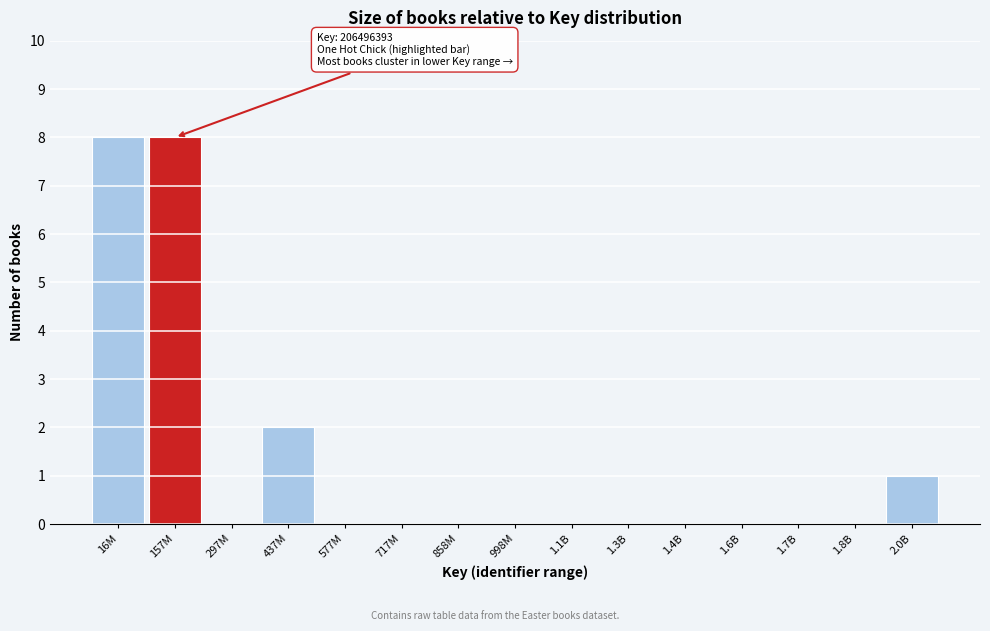

Reading right to left, transcribe all the data shown in this chart.

2.0B=1	1.8B=0	1.7B=0	1.6B=0	1.4B=0	1.3B=0	1.1B=0	998M=0	858M=0	717M=0	577M=0	437M=2	297M=0	157M=8	16M=8